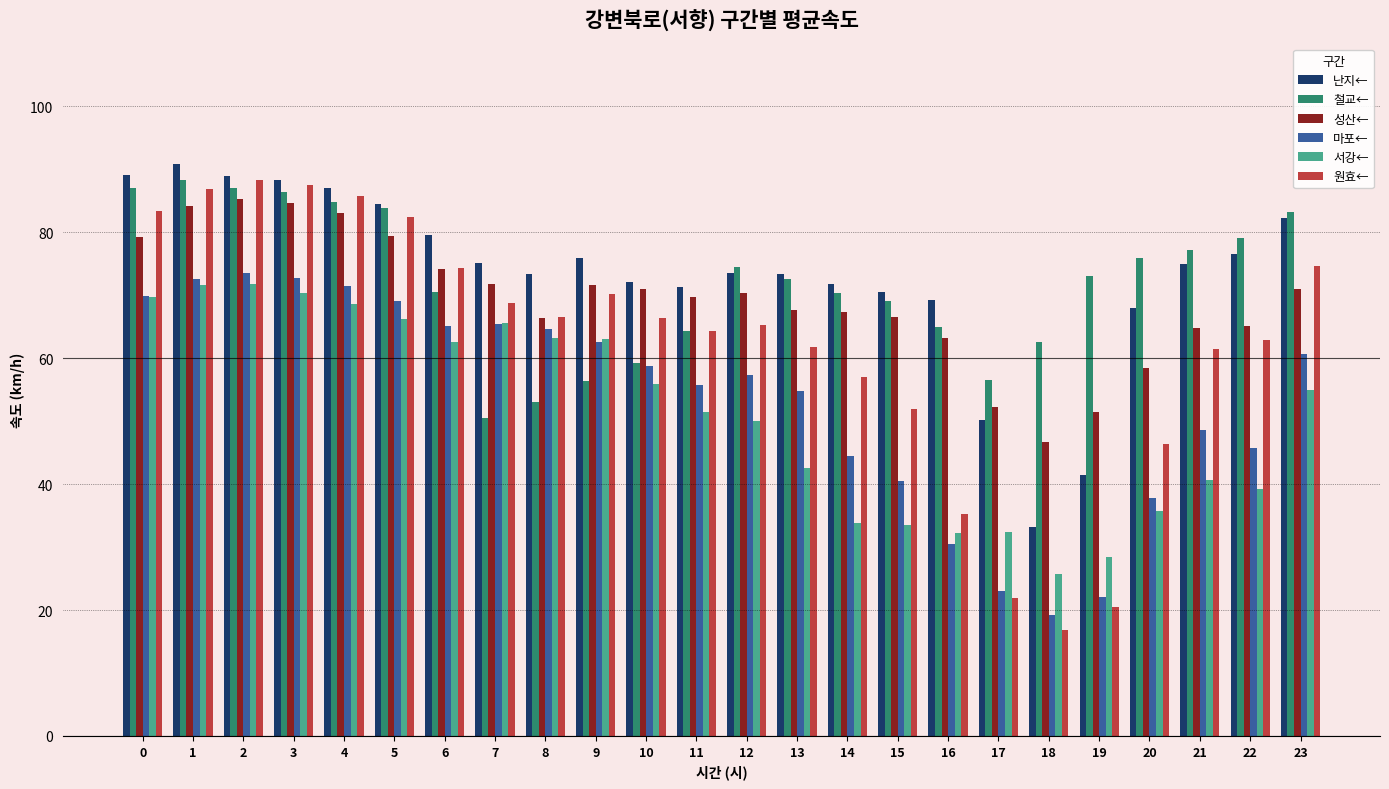

What is the sum of all 마포← values?

1286.5